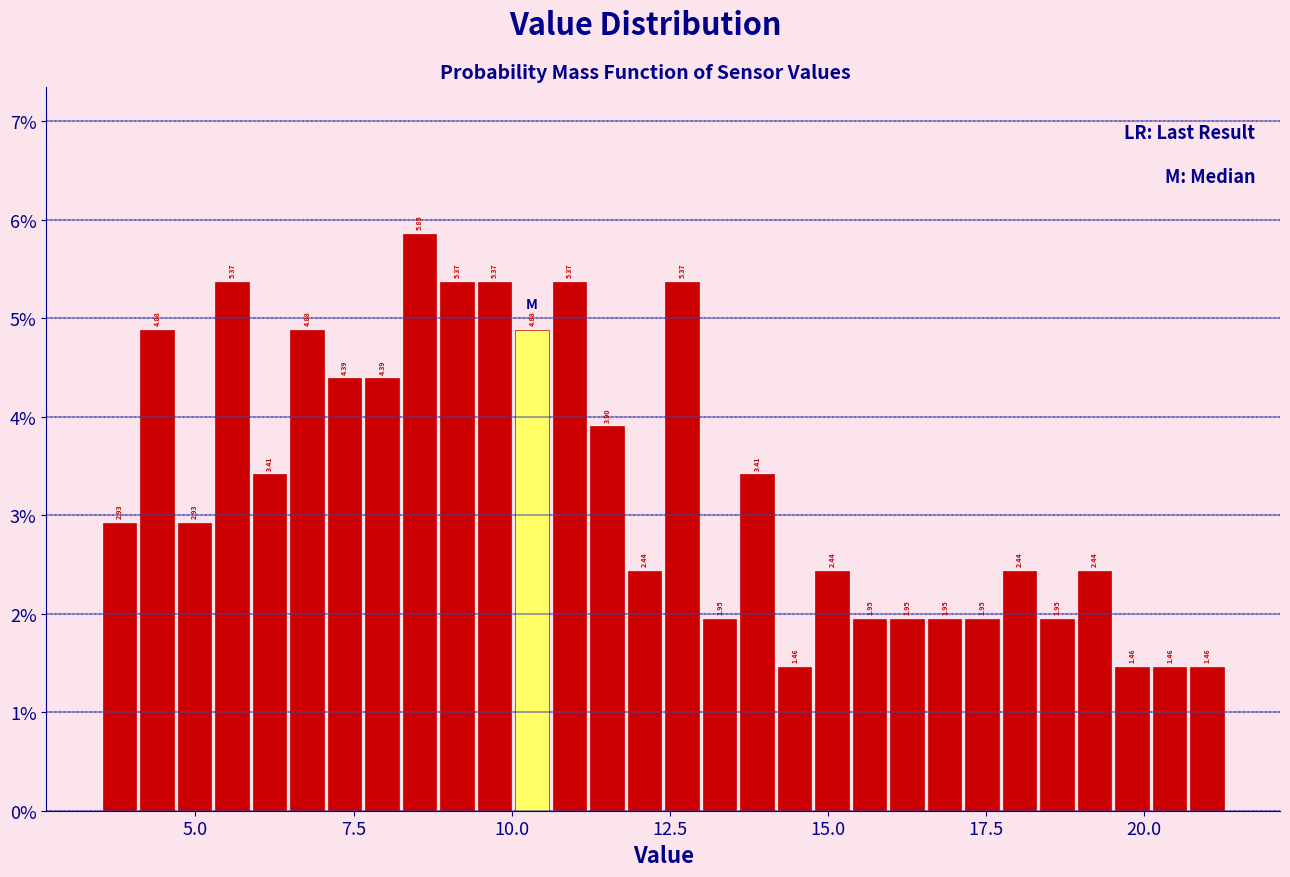

Read against the x-axis, roughly where is the centre of the tallest bar?

8.5